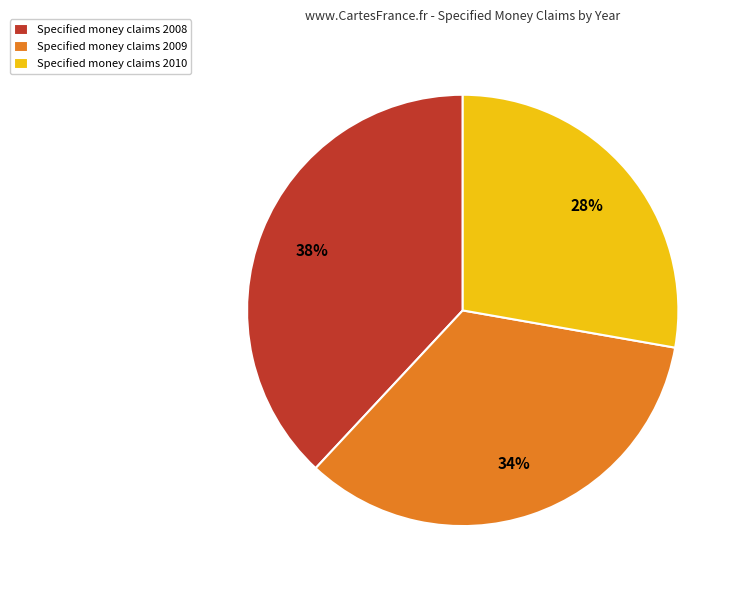

Is there any slice that represents more than half of the pie?

No